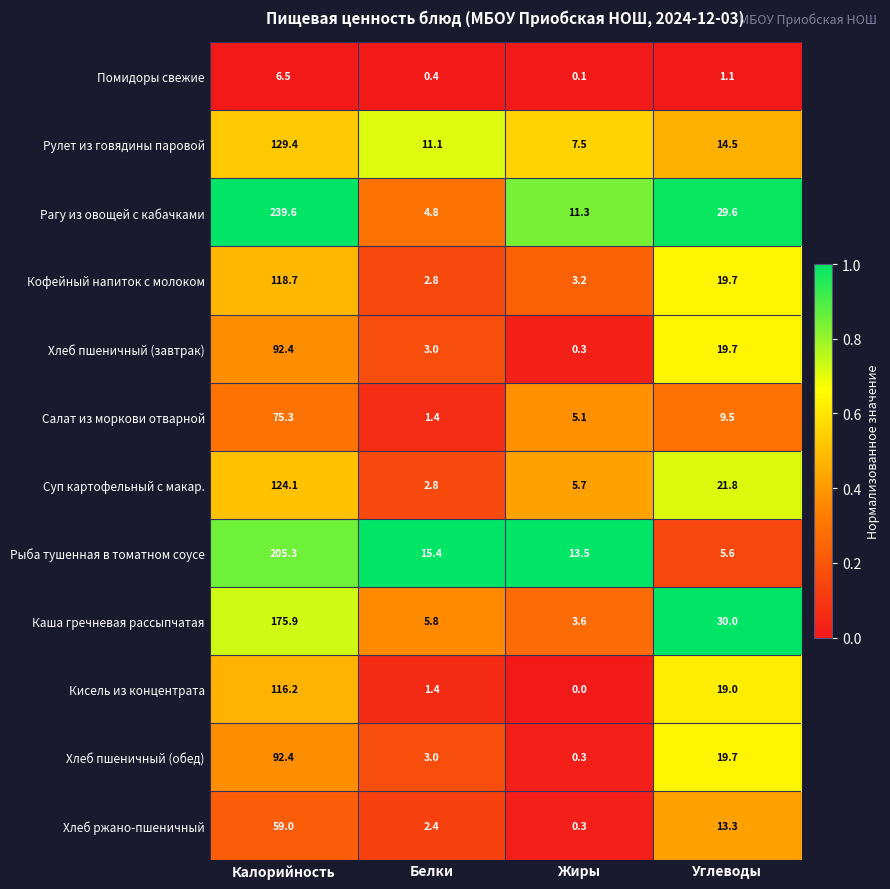

List the labels in order of Каша гречневая рассыпчатая value, largest first.

Калорийность, Углеводы, Белки, Жиры